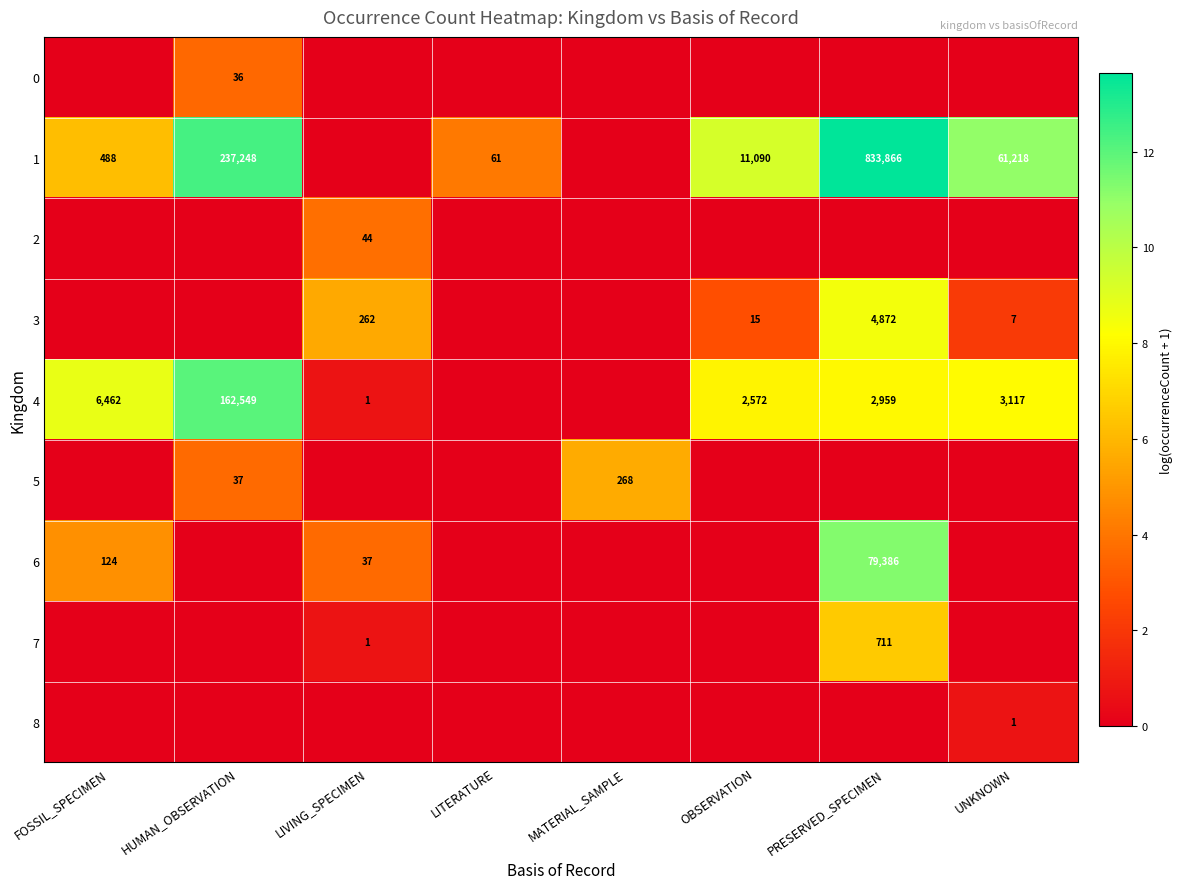

What is the sum of the 4 values at UNKNOWN and PRESERVED_SPECIMEN?

6076